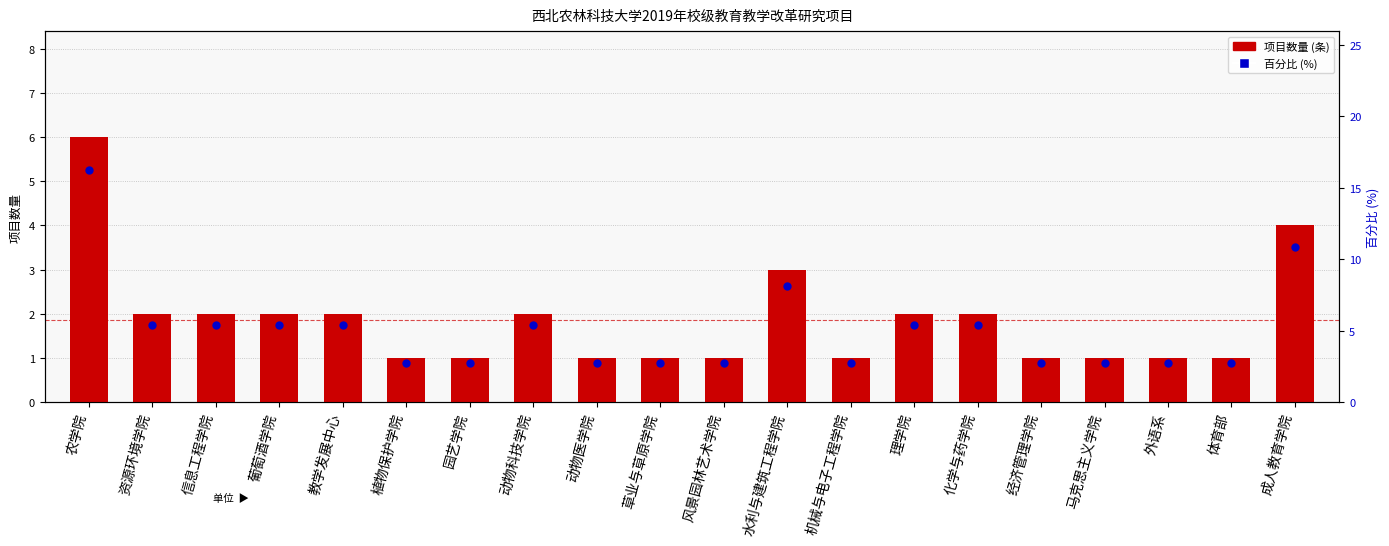

Which series contains the highest Y value?

百分比 (%)